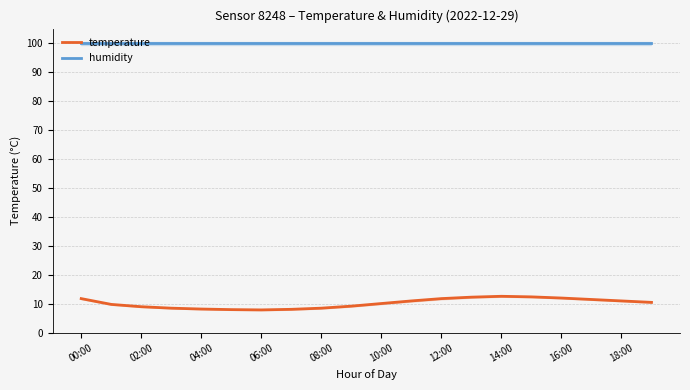

Count the number of data series in this chart.

2